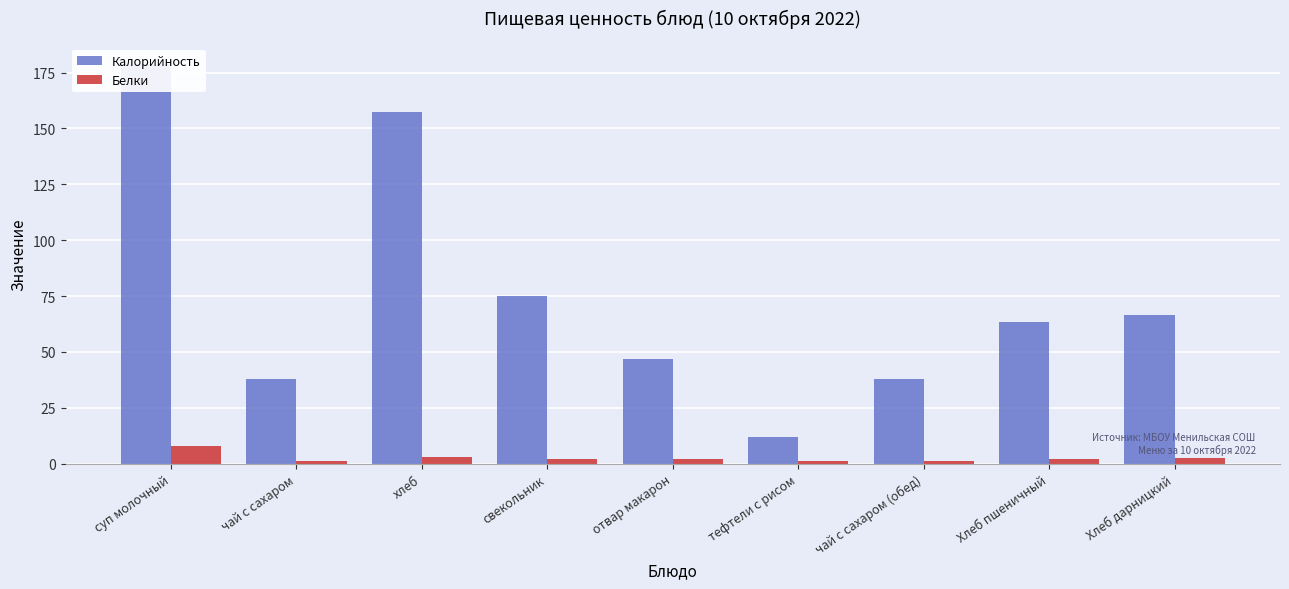

What is the sum of the Белки values at отвар макарон and суп молочный?

10.0